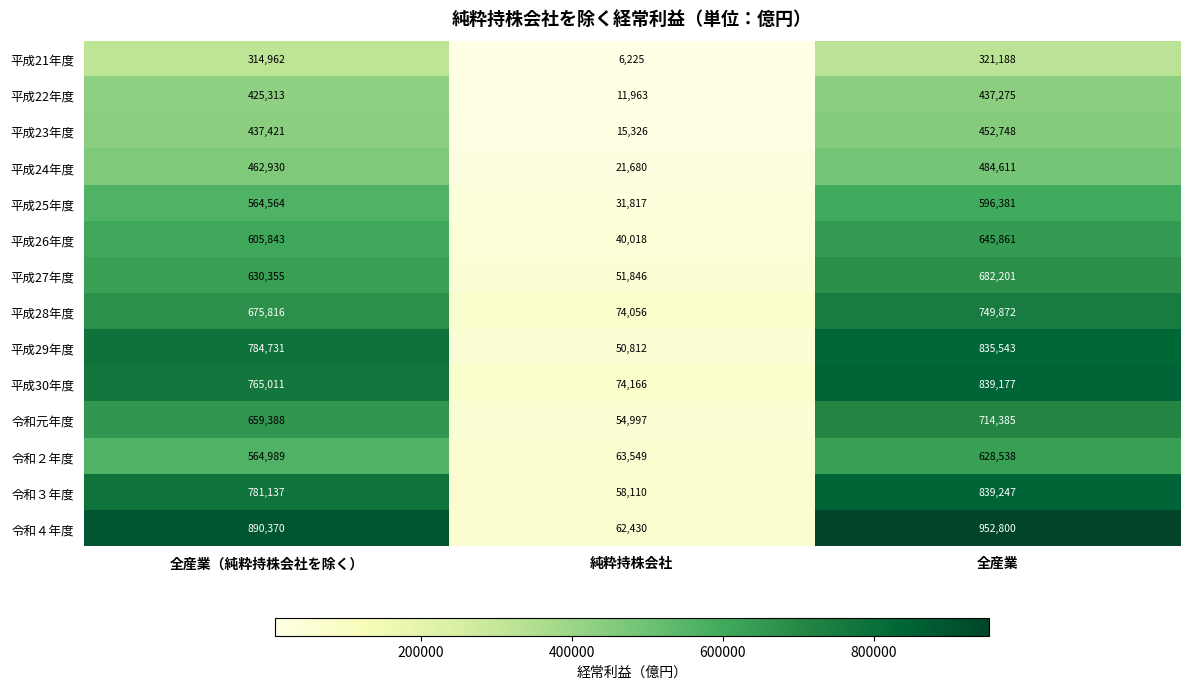

What is the total value across all series at 純粋持株会社?

616995